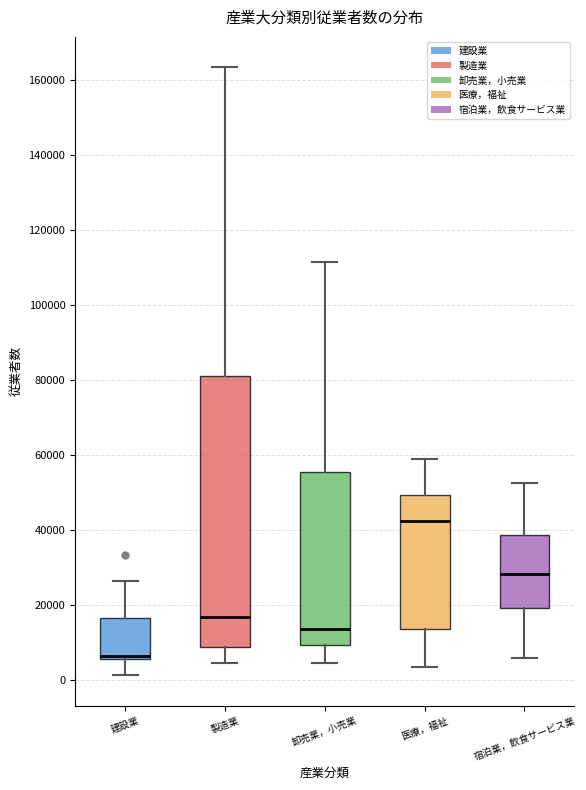

Comparing the boxes themselves (not the whiskers), which one is the tallest?

製造業